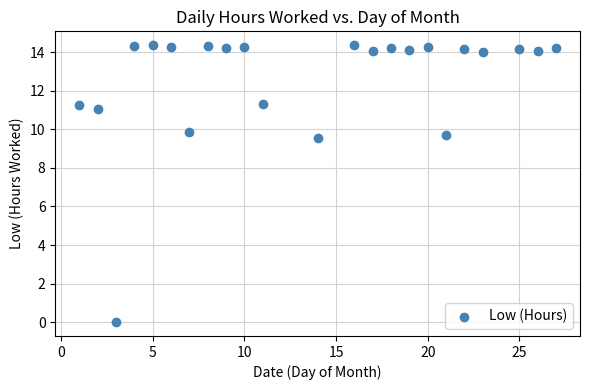

What Y value in the scatter plot is closest to 7?

9.5